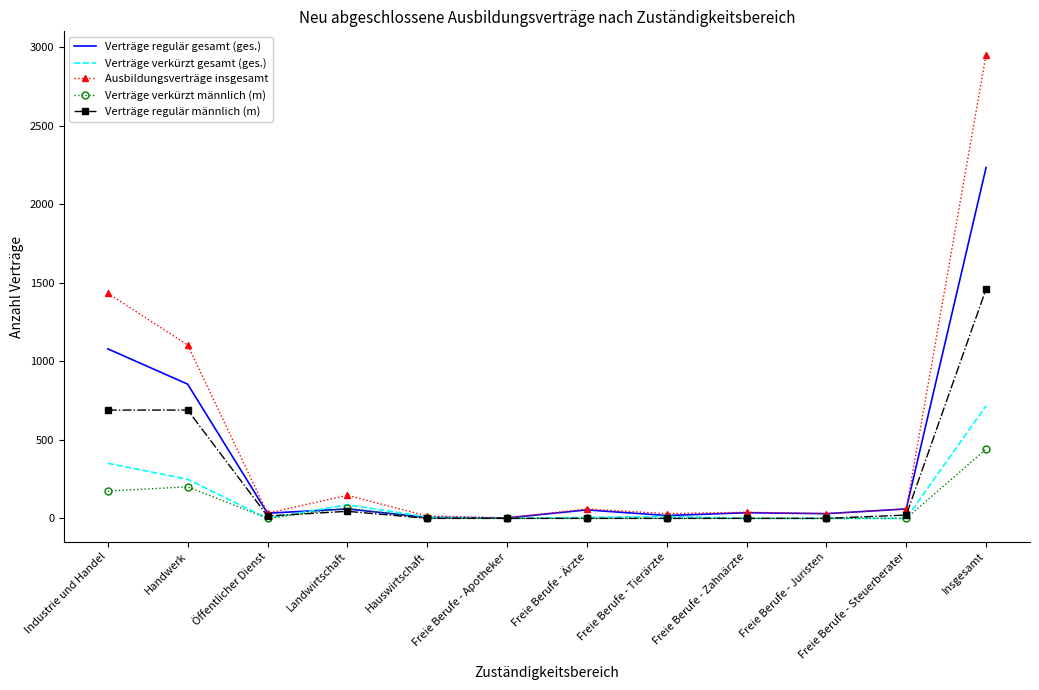

Which series has the widest spread of values?

Ausbildungsverträge insgesamt